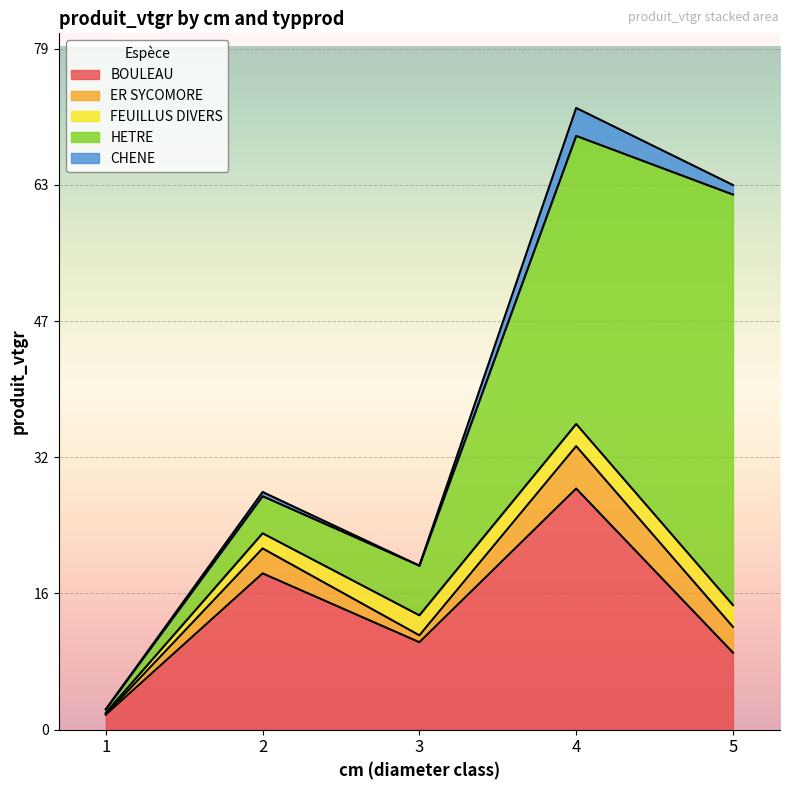

Which series has the widest spread of values?

HETRE